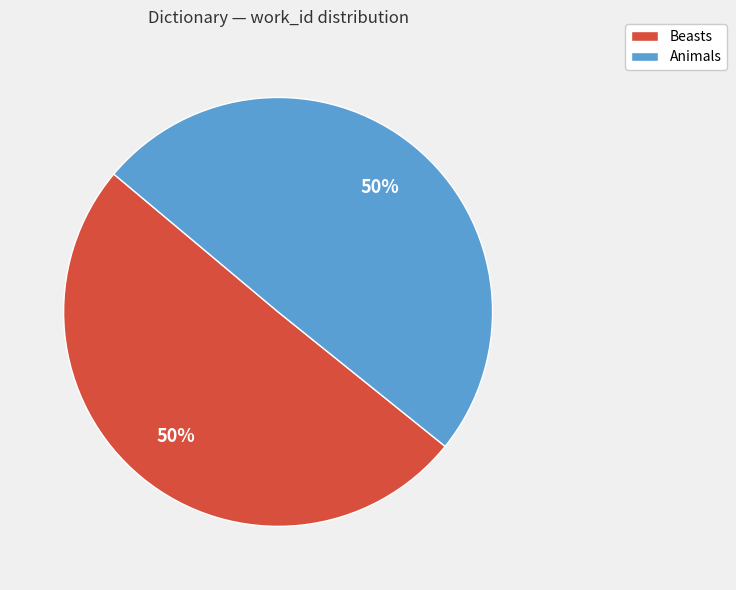

Do Animals and Beasts together represent more than half of the pie?

Yes